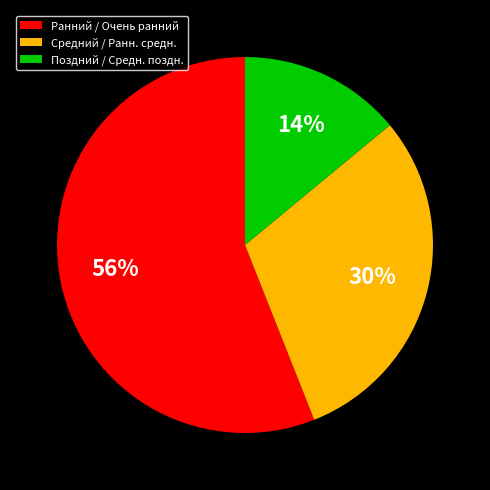

Does any single category account for the majority?

Yes